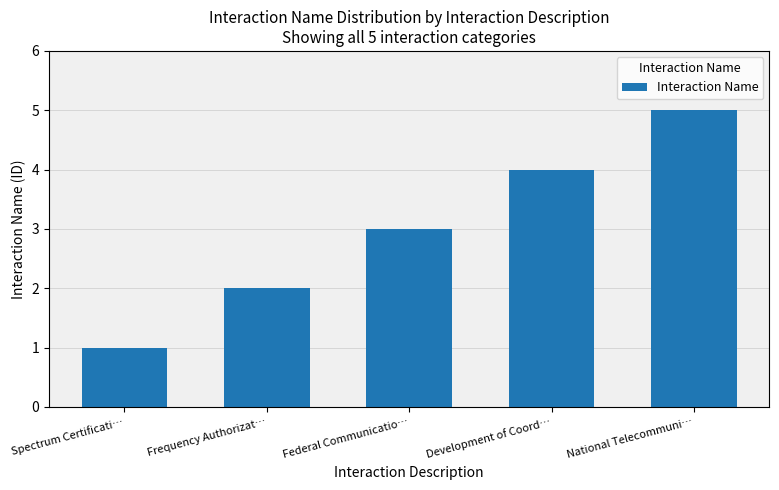

What is the difference between the second highest and minimum values?

3